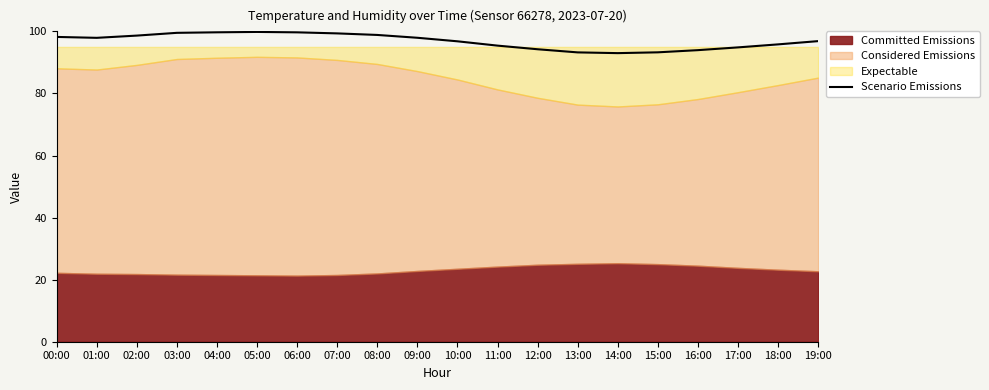

How many interior local peaks (higher than both neighbors) does the data have?

1